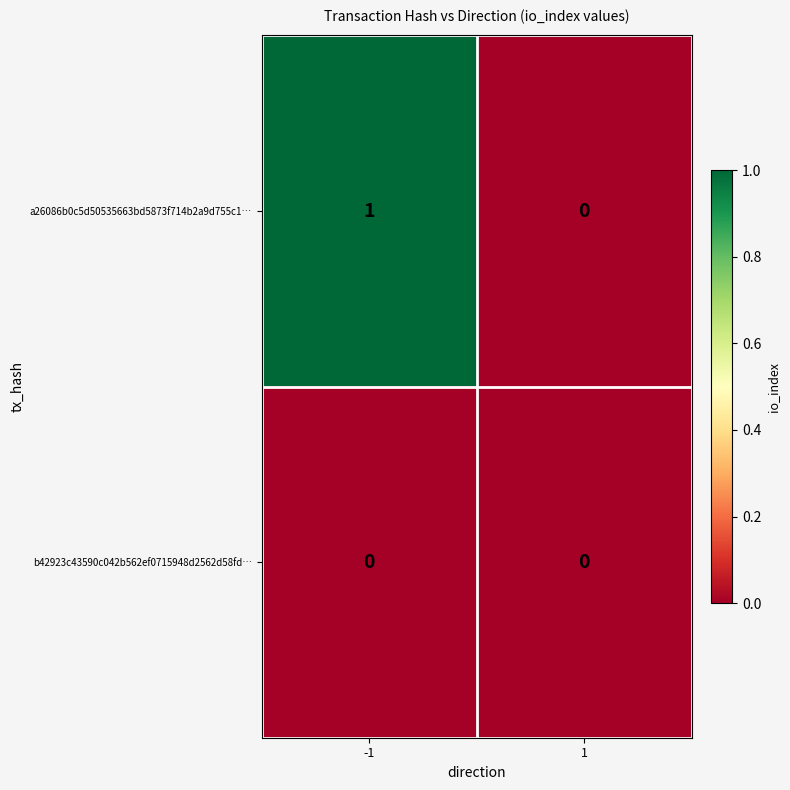

Reading left to right, list all the values displayed in this chart.

a26086b0c5d50535663bd5873f714b2a9d755c1…: 1	0
b42923c43590c042b562ef0715948d2562d58fd…: 0	0